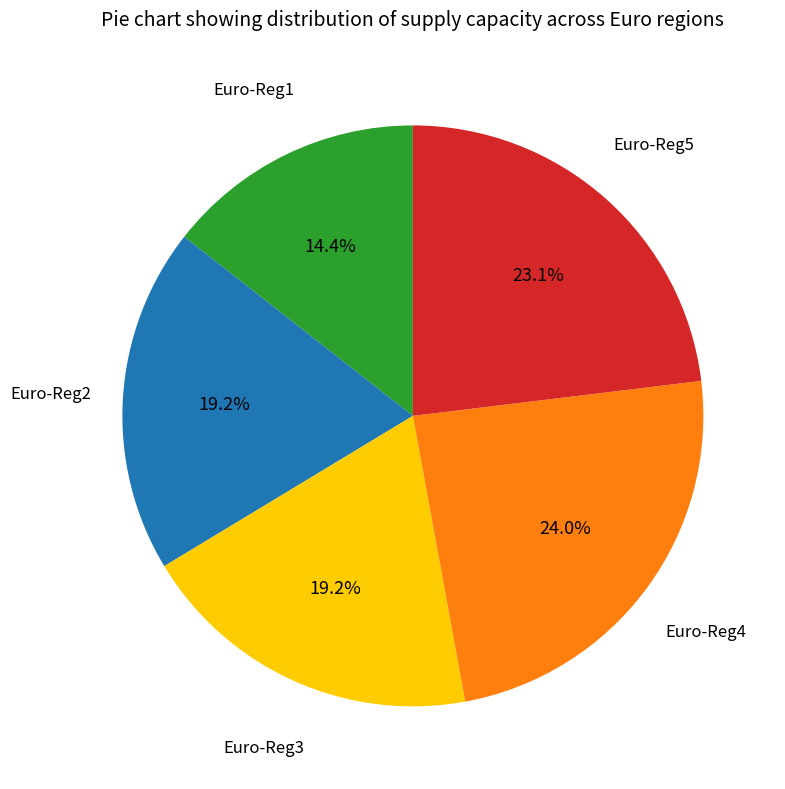

To the nearest percent, what is the average slice percentage?

20%